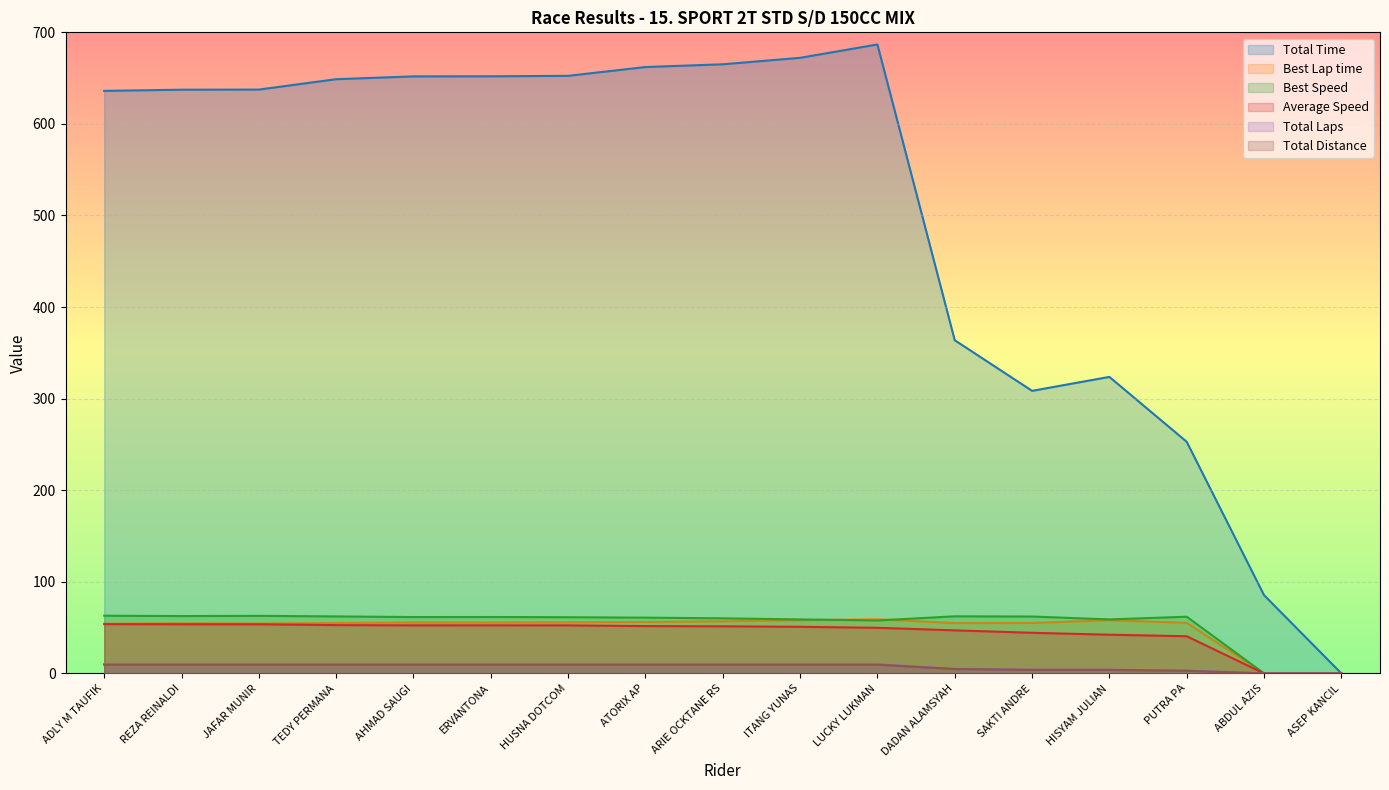

What is the value of the Total Distance point at the 9th from the left?

9.5